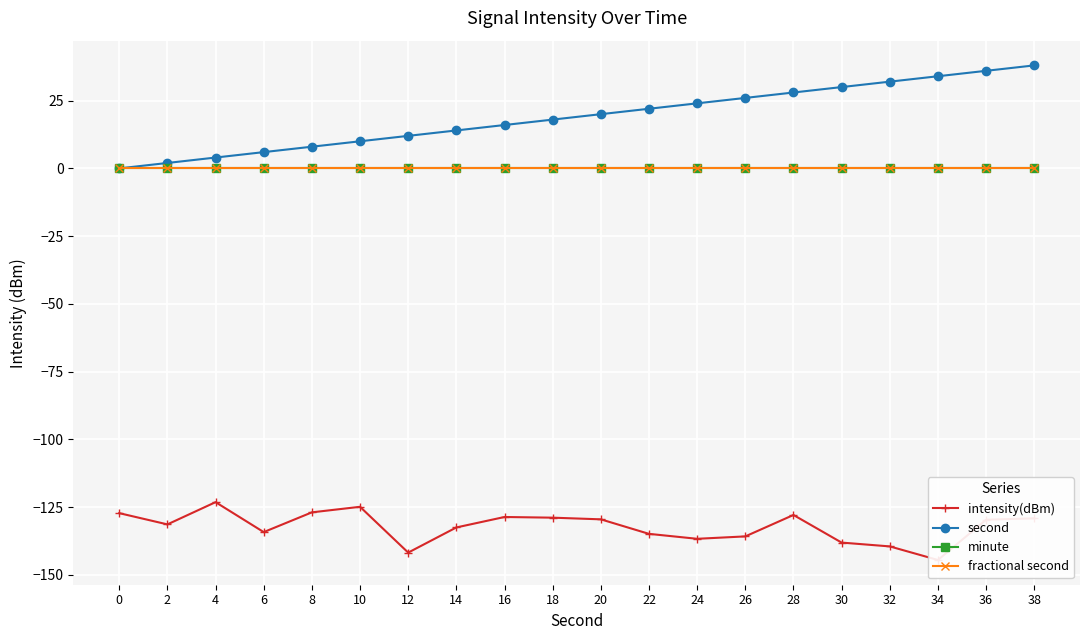

True or false: fractional second and second cross at least once.

False